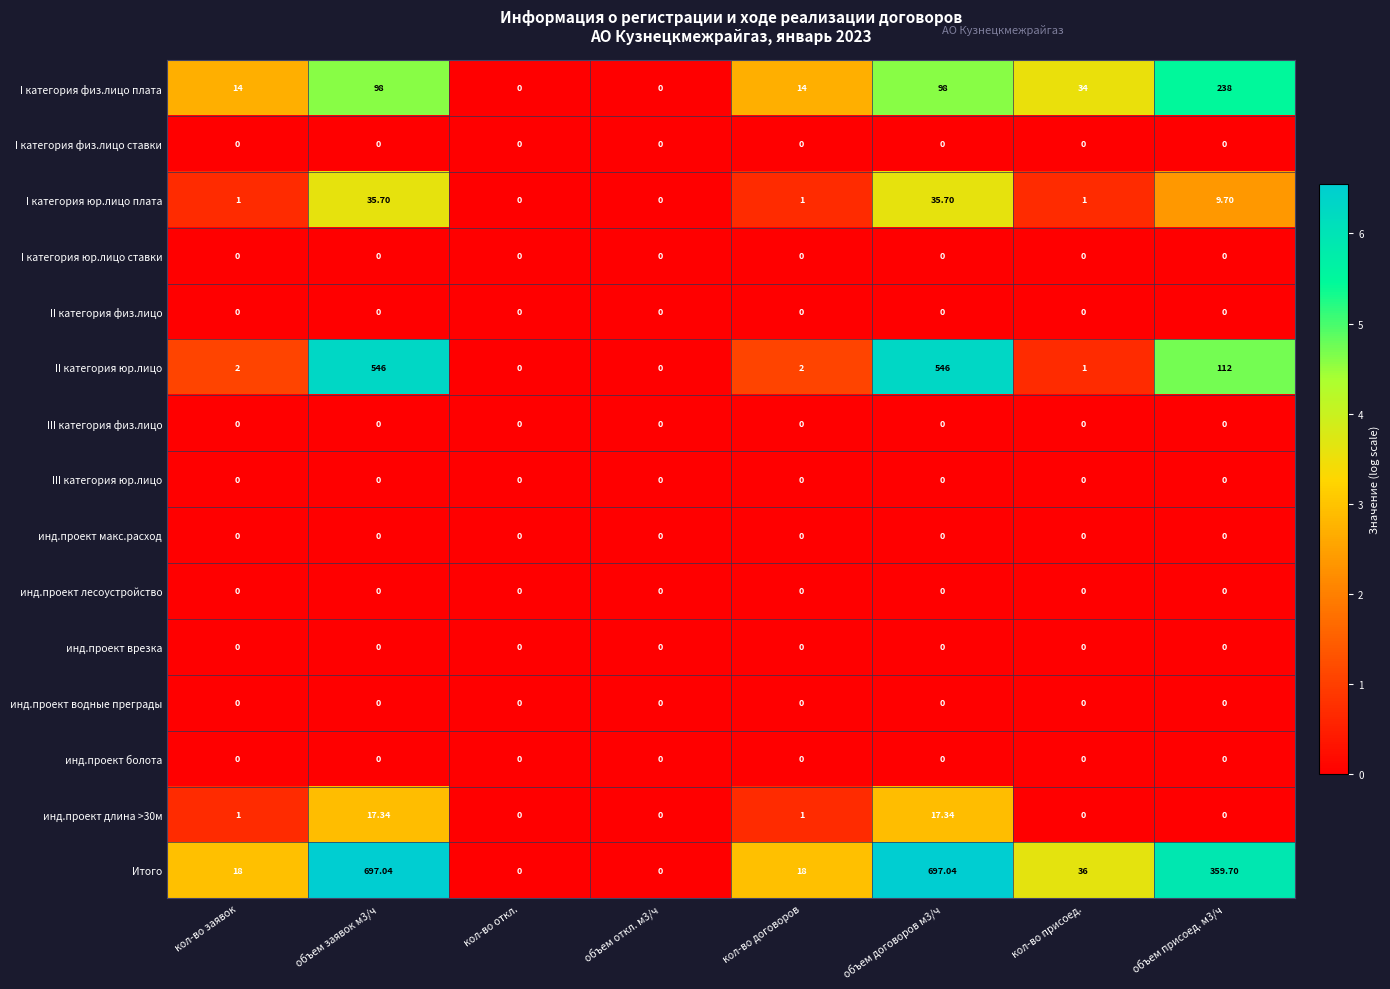

Which series has the largest range (max minus min)?

Итого